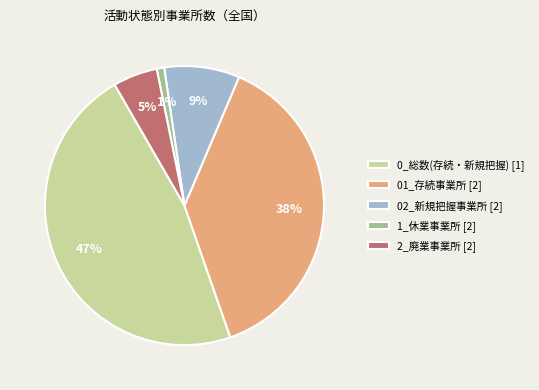

Combined, do 01_存続事業所 [2] and 0_総数(存続・新規把握) [1] account for over 50%?

Yes